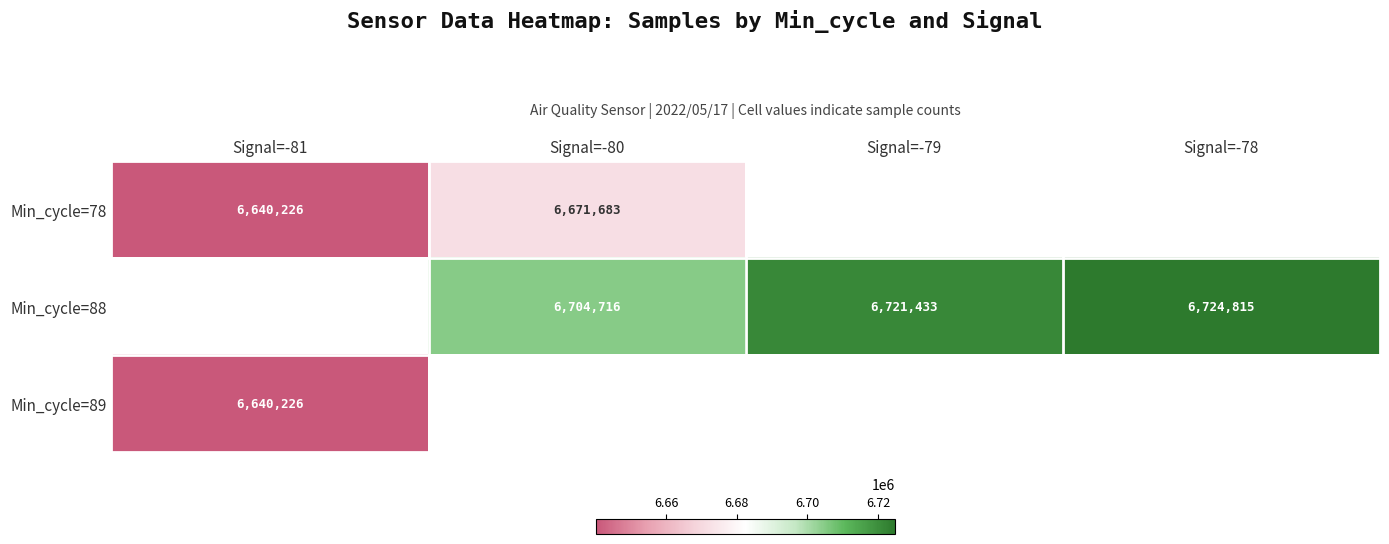

What is the minimum value shown in the chart?

6640226.0